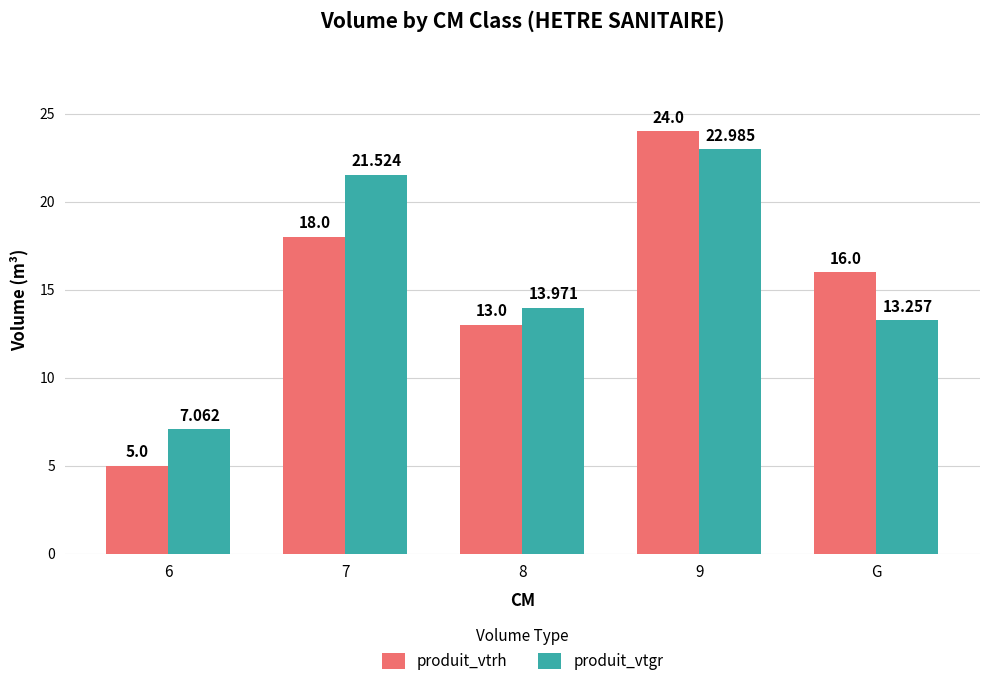

Between 6 and 7, which series saw the biggest shift?

produit_vtgr